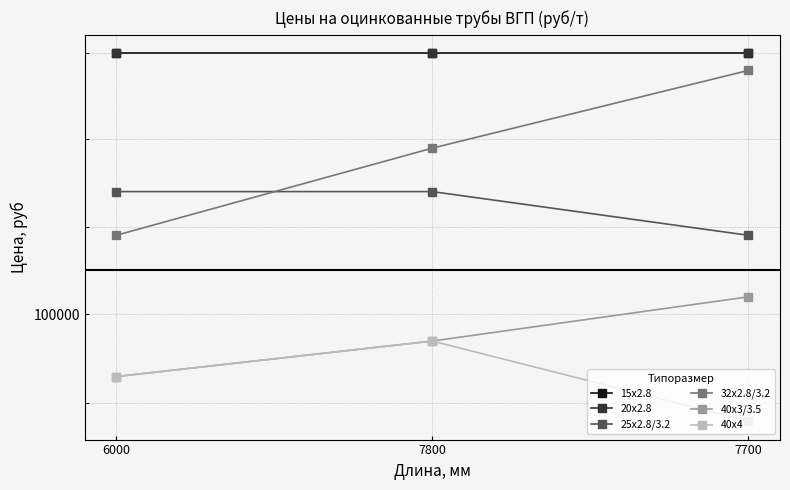

How many values in the 40x4 series exceed 99300?

1